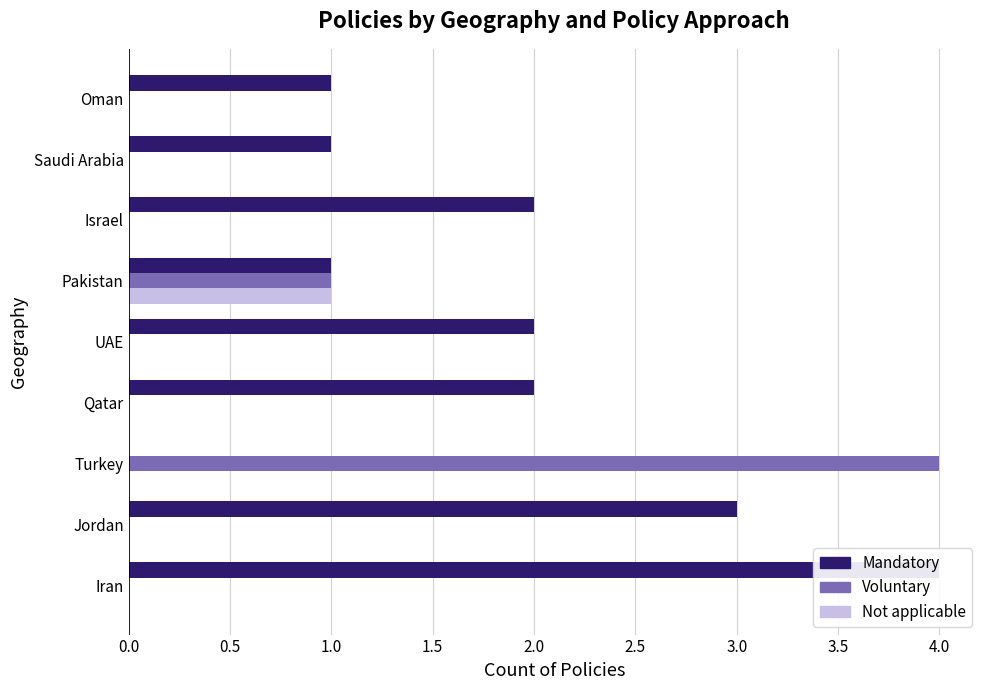

How many Mandatory values are between 1 and 2?

6